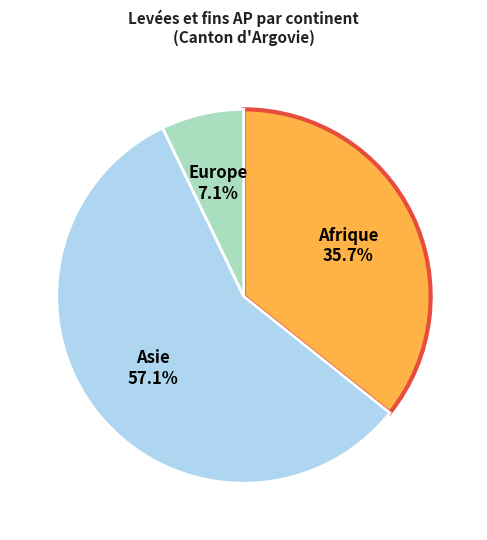

Count the number of slices in the pie.

3